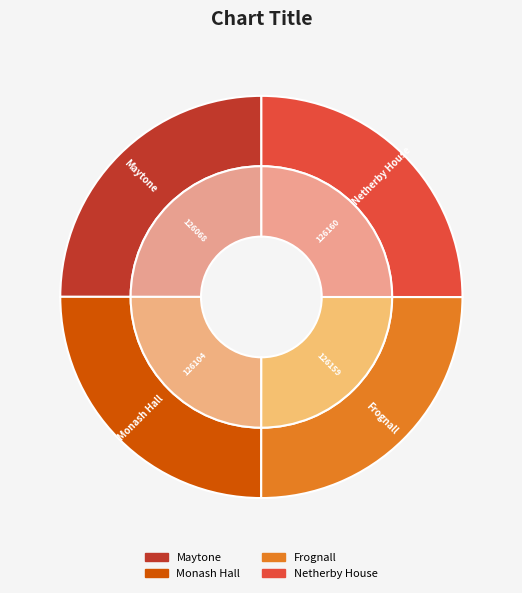

Does Netherby House account for over 50% of the chart?

No